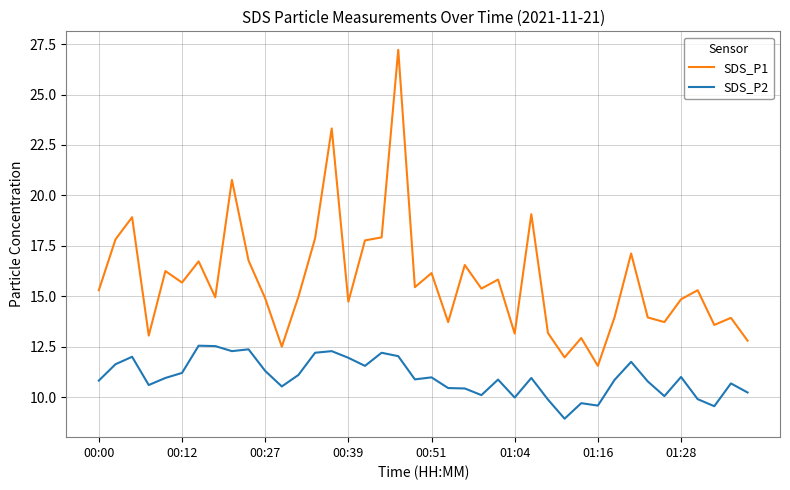

What is the lowest value of the SDS_P1 series?

11.6